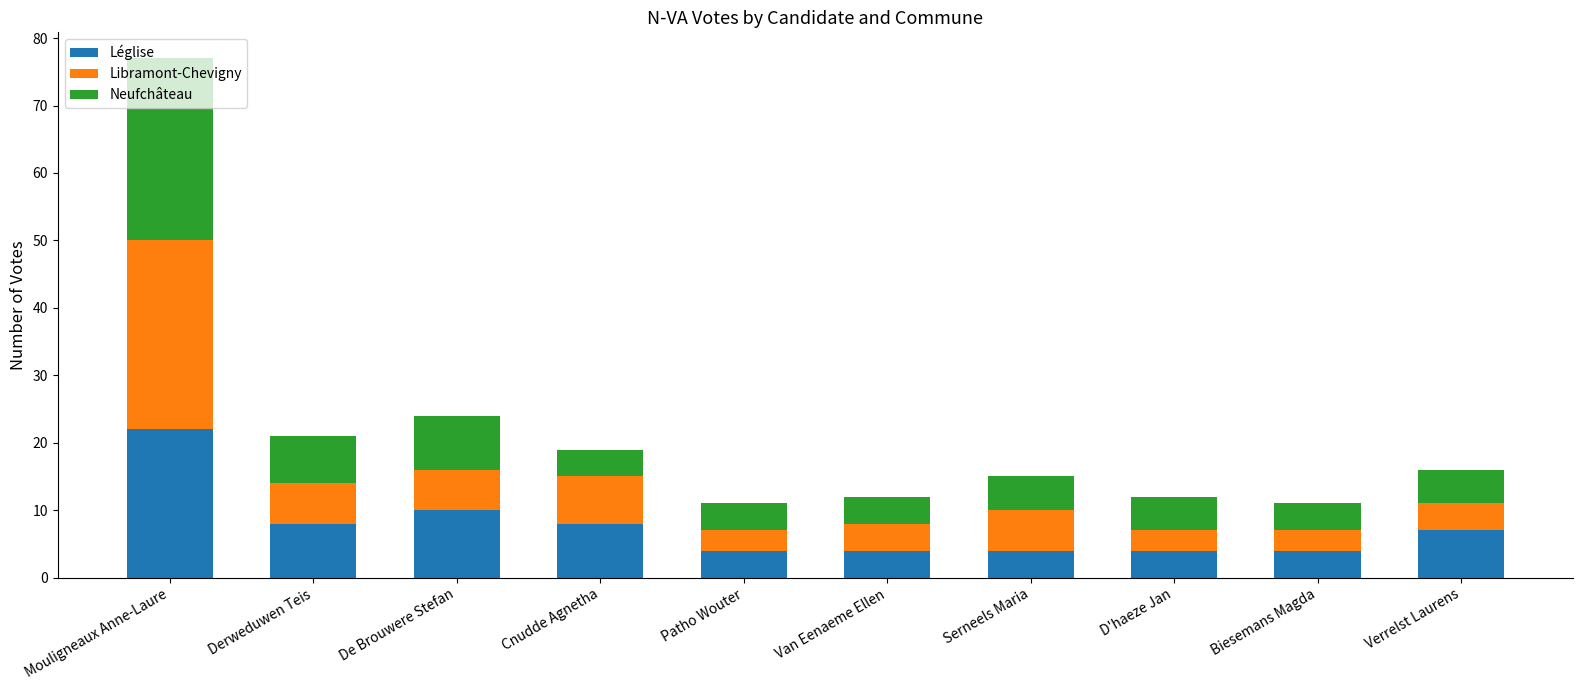

How many series are shown in this chart?

3